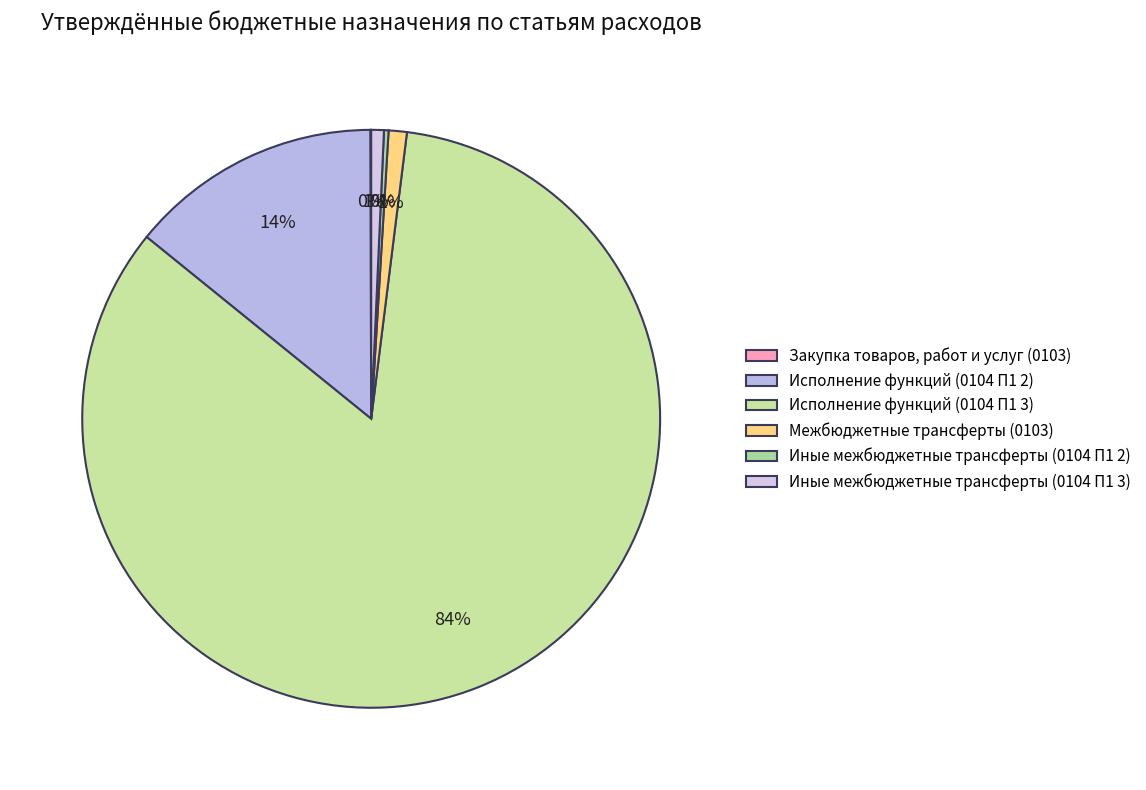

Combined, do Иные межбюджетные трансферты (0104 П1 3) and Исполнение функций (0104 П1 3) account for over 50%?

Yes